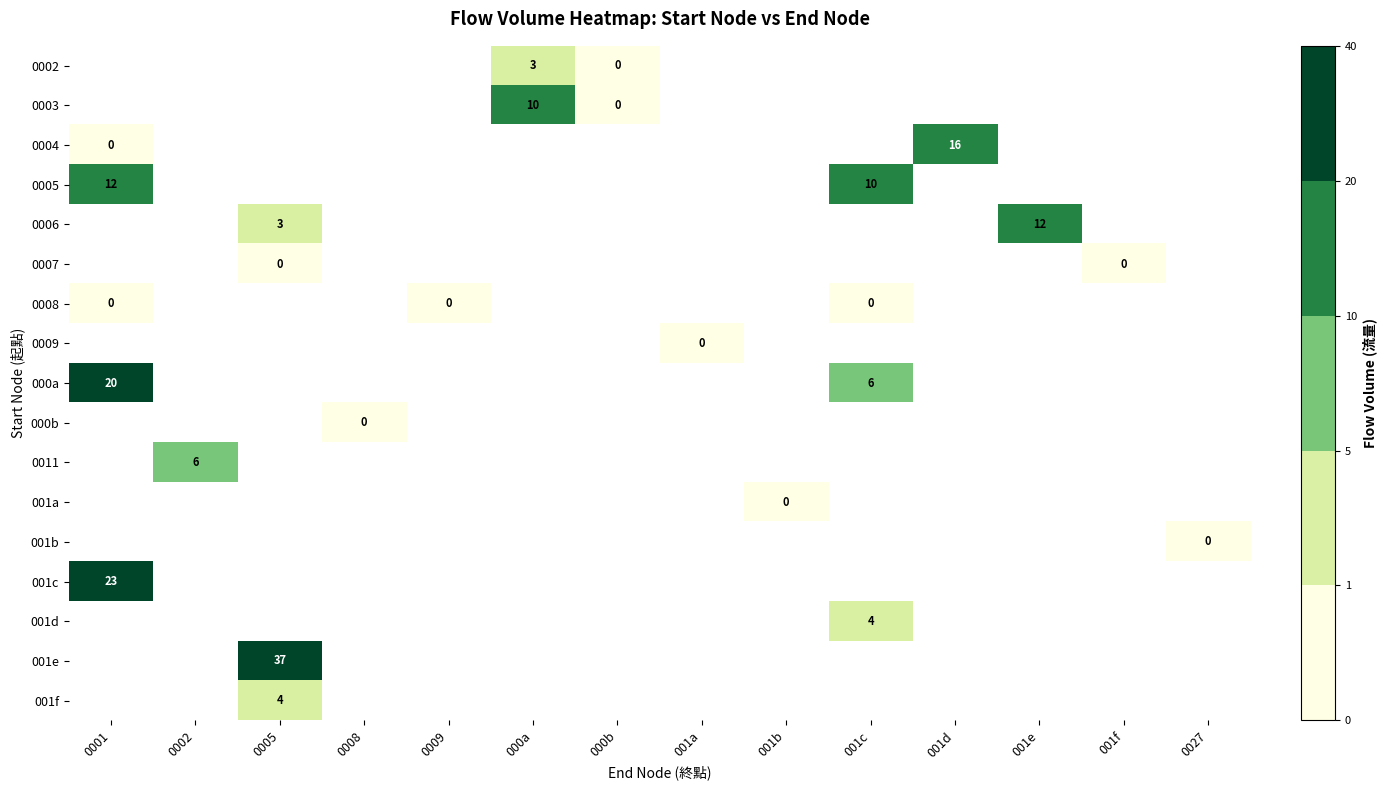

How many series are shown in this chart?

17